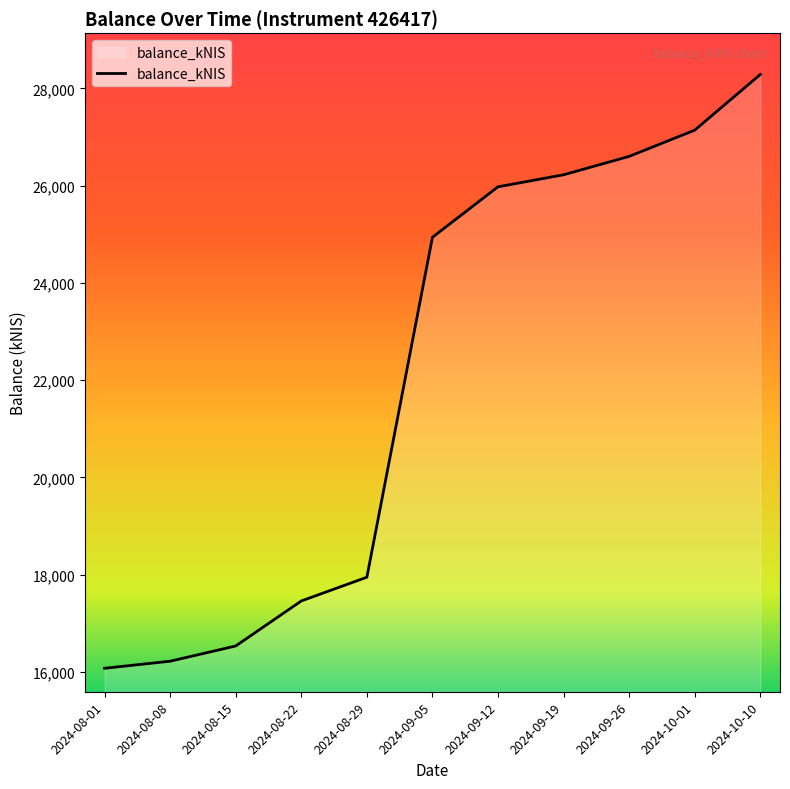

Is it true that the value at 2024-08-15 is 16536.0?

True